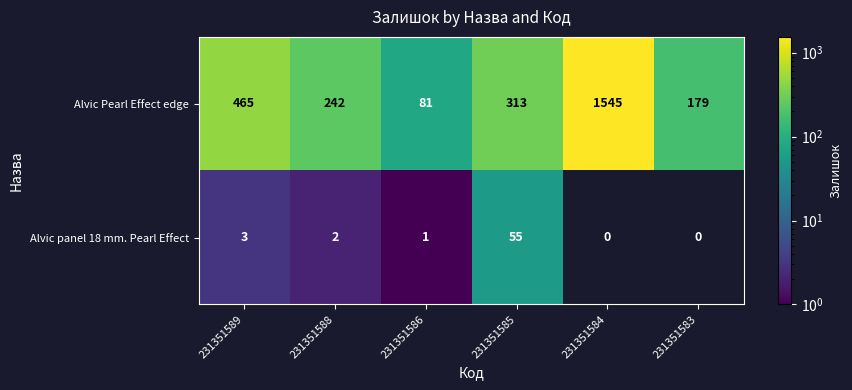

Rank the series at 231351585 from lowest to highest value.

Alvic panel 18 mm. Pearl Effect, Alvic Pearl Effect edge